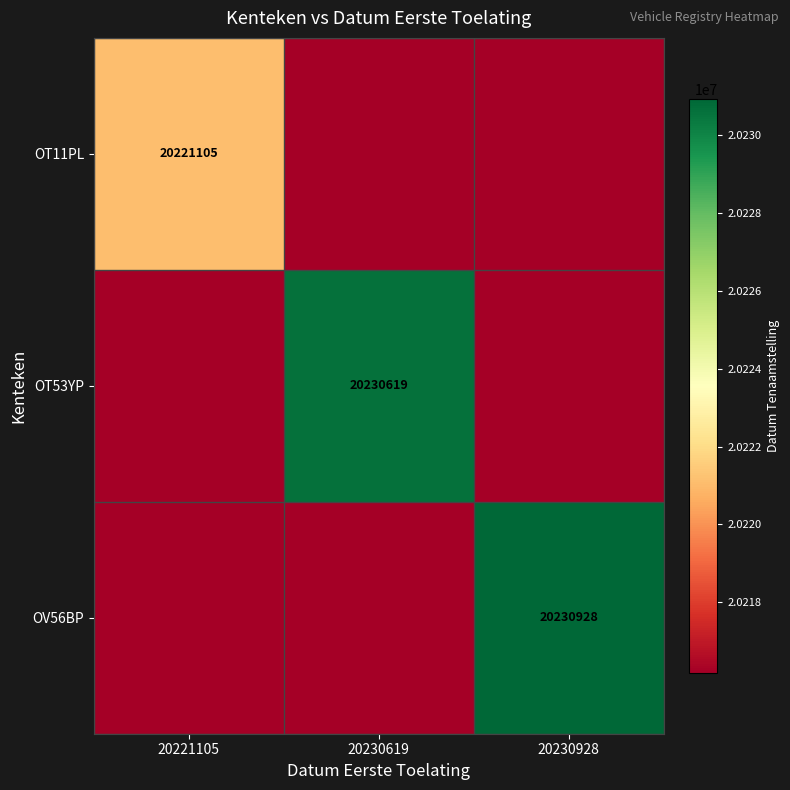

The value of OT53YP at 20230619 is 20230619.0. True or false?

True